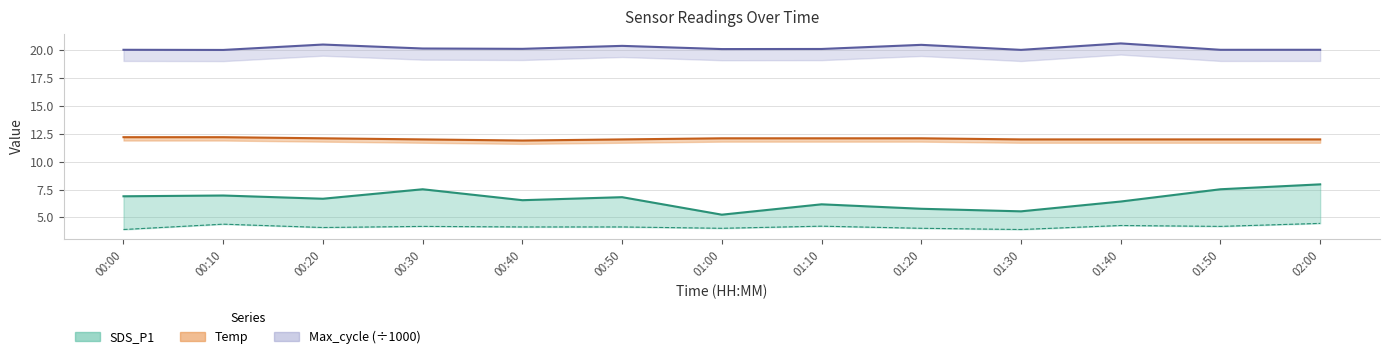

What is the sum of all Temp values?

156.7